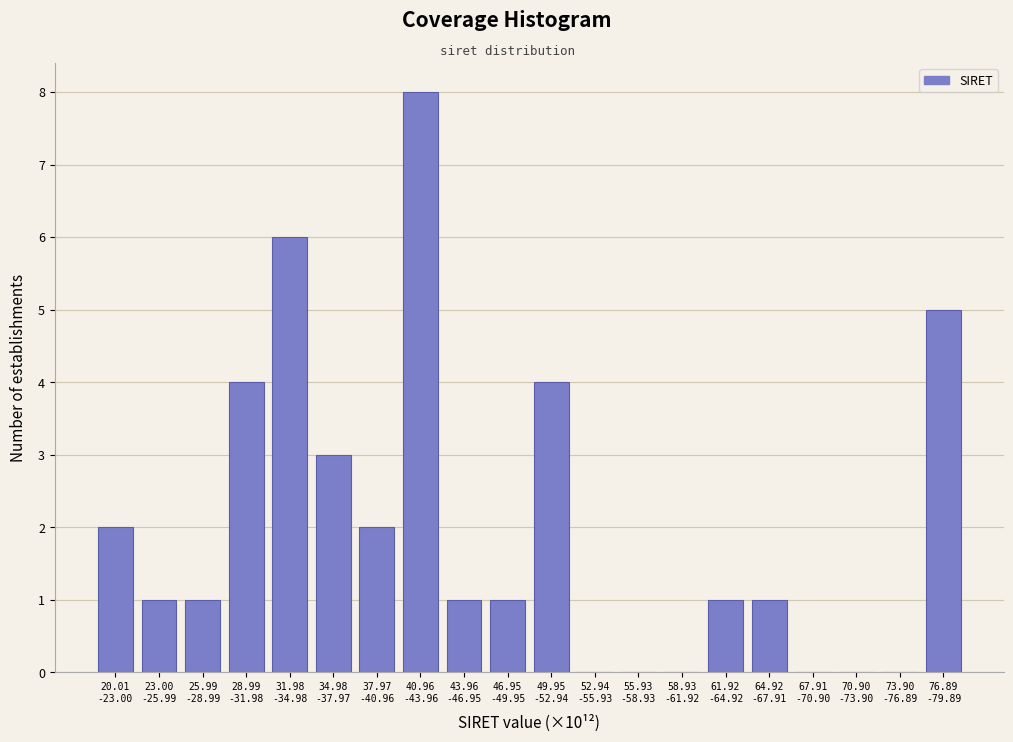

What is the maximum value shown in the chart?

8